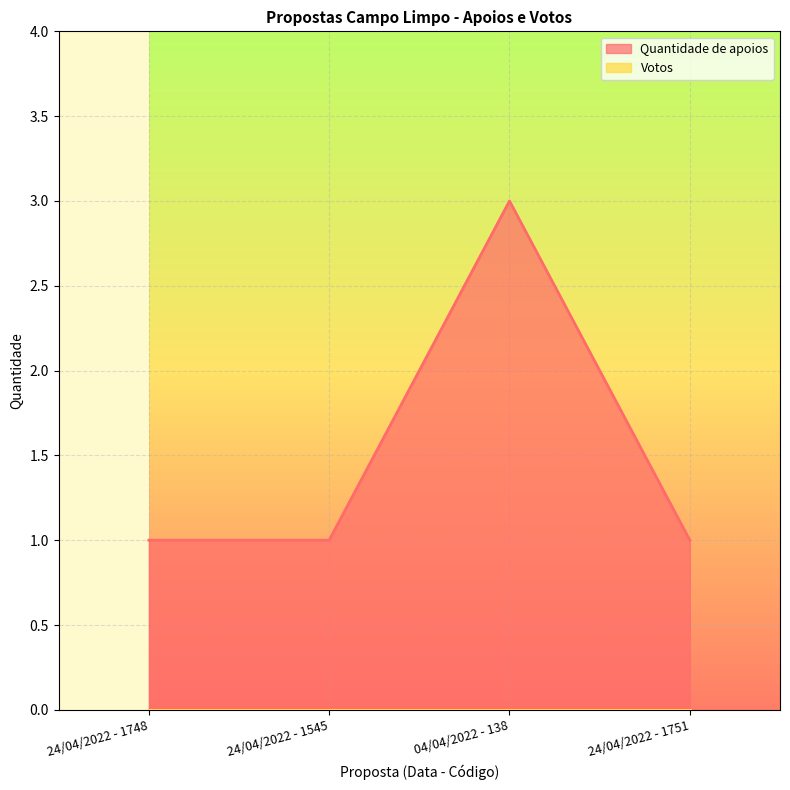

Reading left to right, transcribe all the data shown in this chart.

1	1	3	1